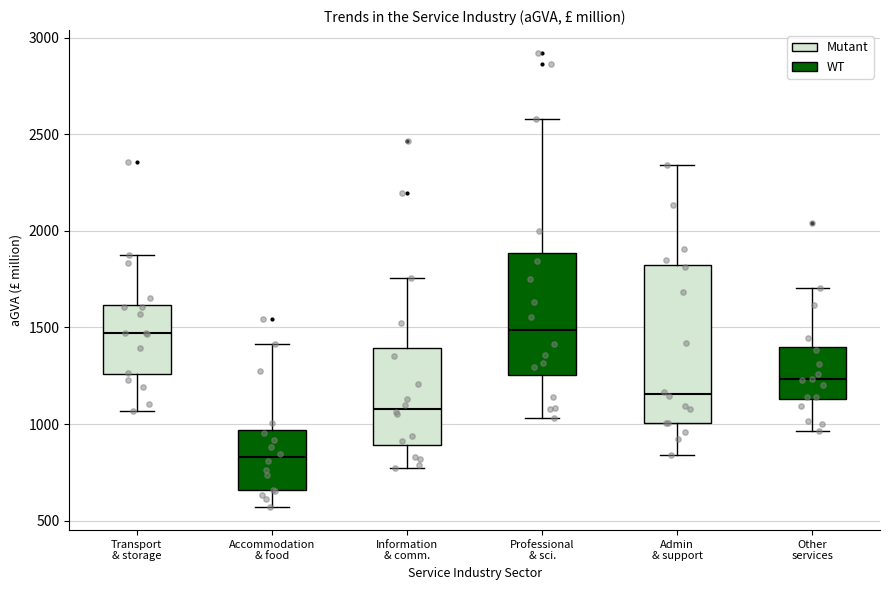

Reading left to right, read every box against the y-axis: the position of its median line, the range the box covers, and the ends of its whiskers. The values are not printed on the chart, so give them approximately, as read against the axis.

Transport & storage: median 1450, box 1250 to 1600, whiskers 1050 to 1850
Accommodation & food: median 850, box 650 to 950, whiskers 550 to 1400
Information & comm.: median 1100, box 900 to 1400, whiskers 750 to 1750
Professional & sci.: median 1500, box 1250 to 1900, whiskers 1050 to 2600
Admin & support: median 1150, box 1000 to 1800, whiskers 850 to 2350
Other services: median 1250, box 1150 to 1400, whiskers 950 to 1700